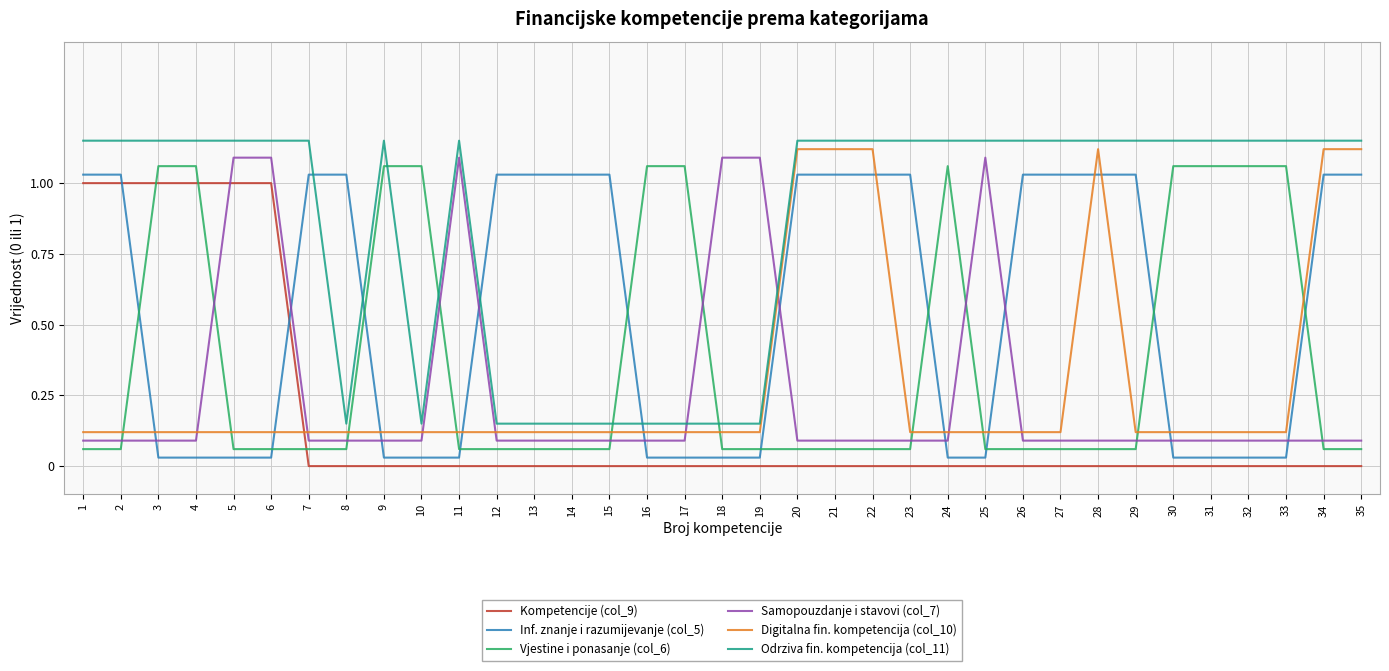

True or false: Odrziva fin. kompetencija (col_11) and Inf. znanje i razumijevanje (col_5) intersect in this chart.

True